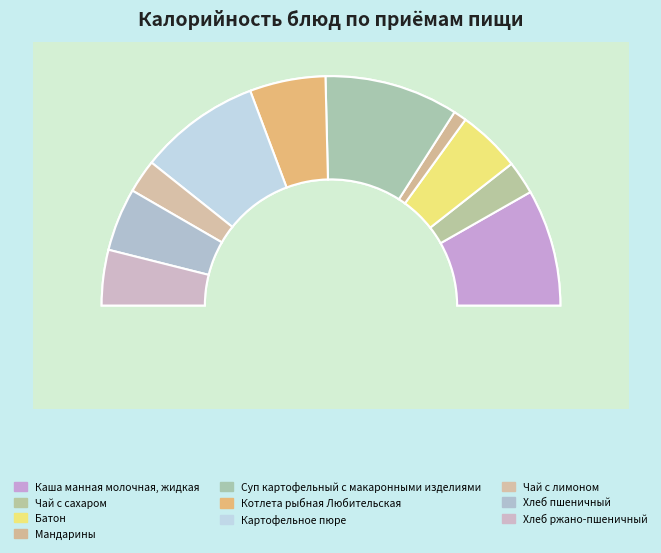

What is the change in value from Картофельное пюре to Чай с лимоном?

-158.0